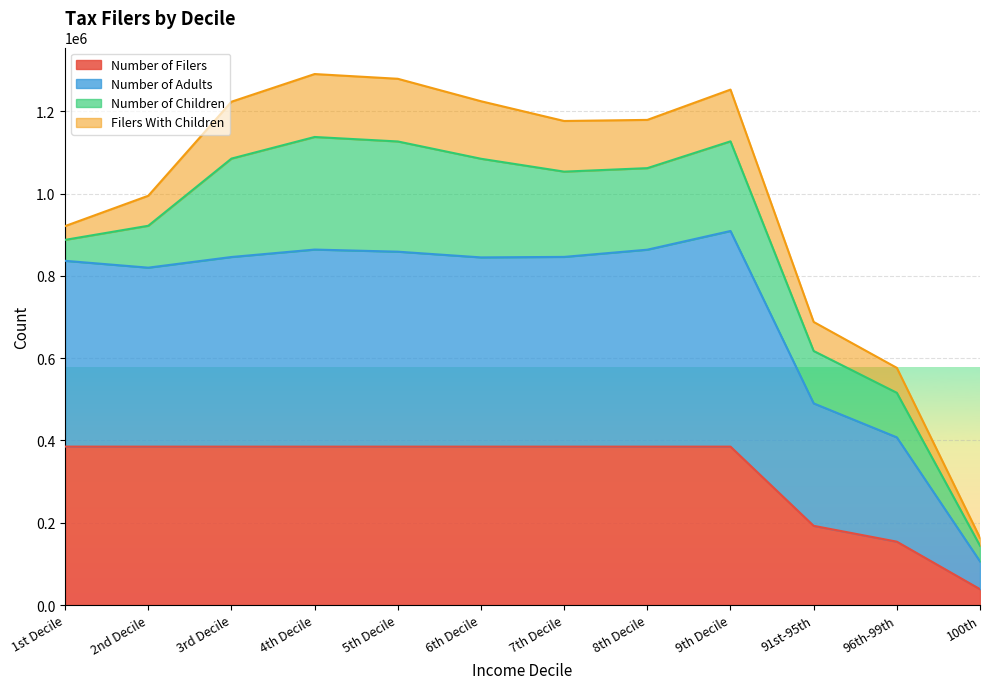

The Number of Filers series shows 604048 at 5th Decile. True or false?

False